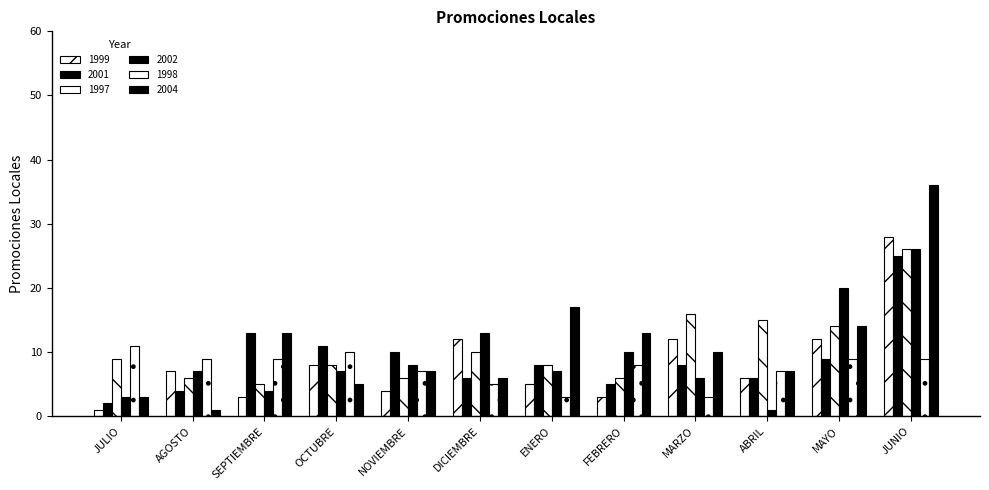

How many distinct data groups are displayed?

6